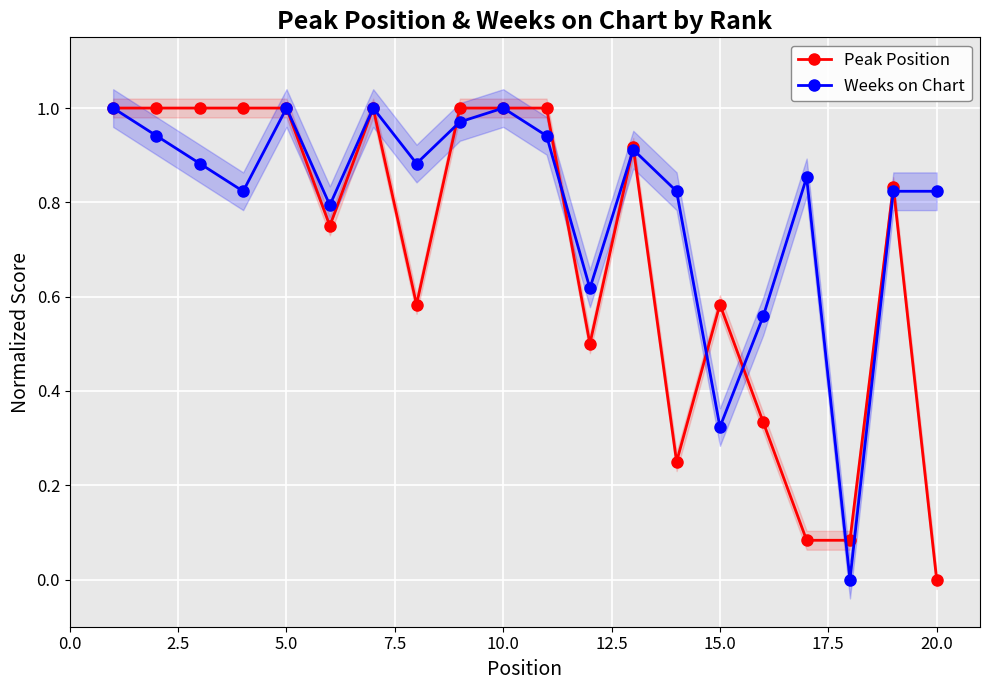

Which series ends up on top after the final intersection of Weeks on Chart and Peak Position?

Weeks on Chart